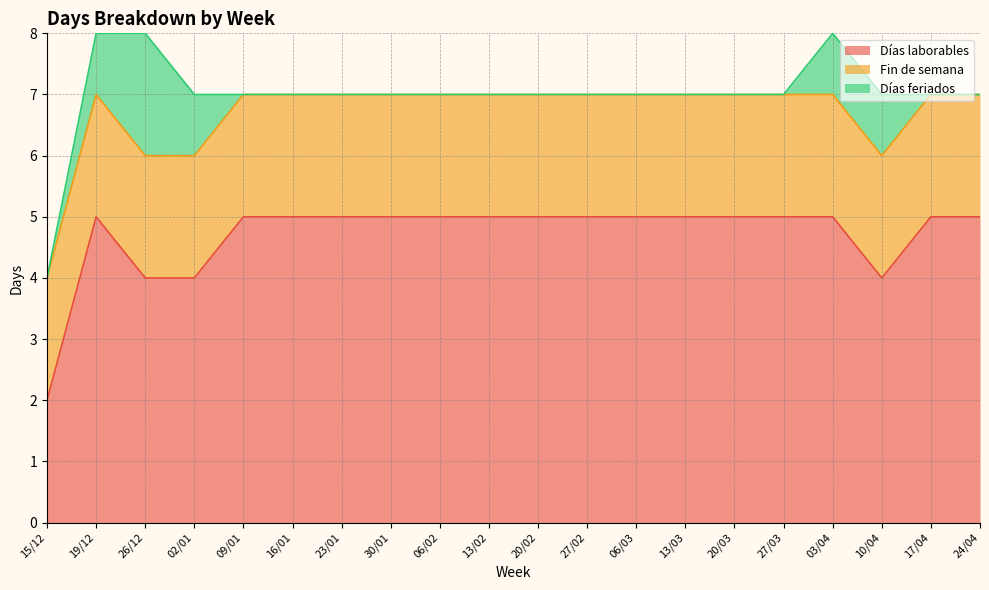

What is the sum of all Fin de semana values?

40